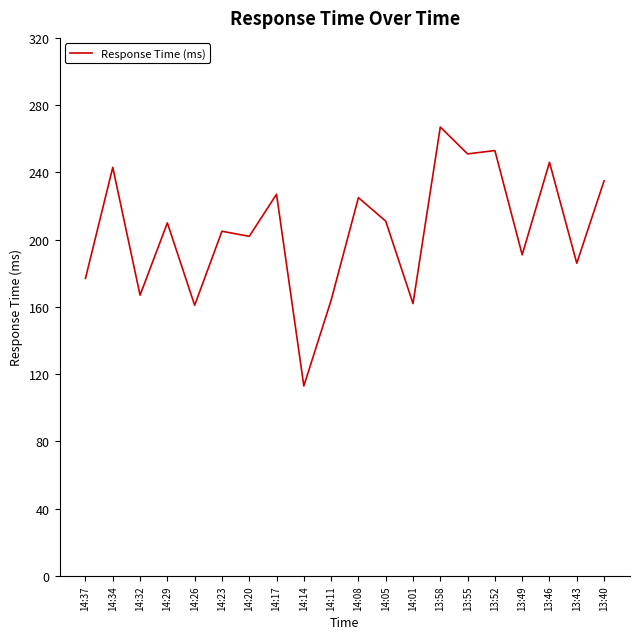

The chart shows a value of 320 at 14:29. True or false?

False